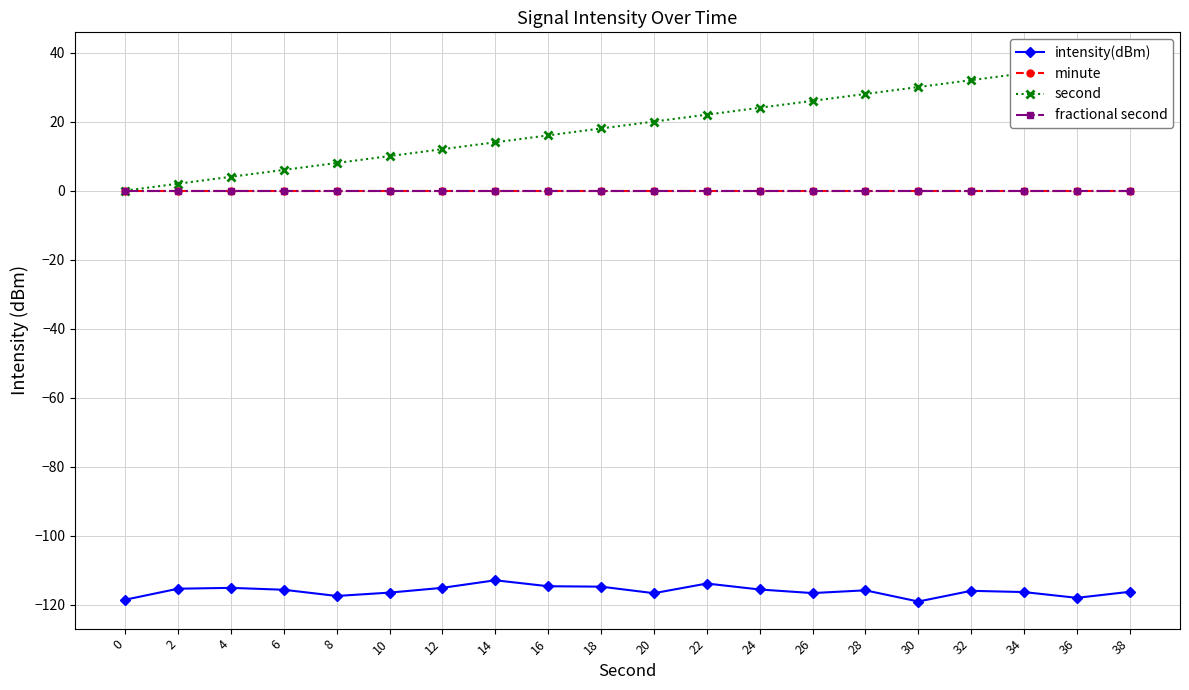

True or false: minute and second intersect in this chart.

False